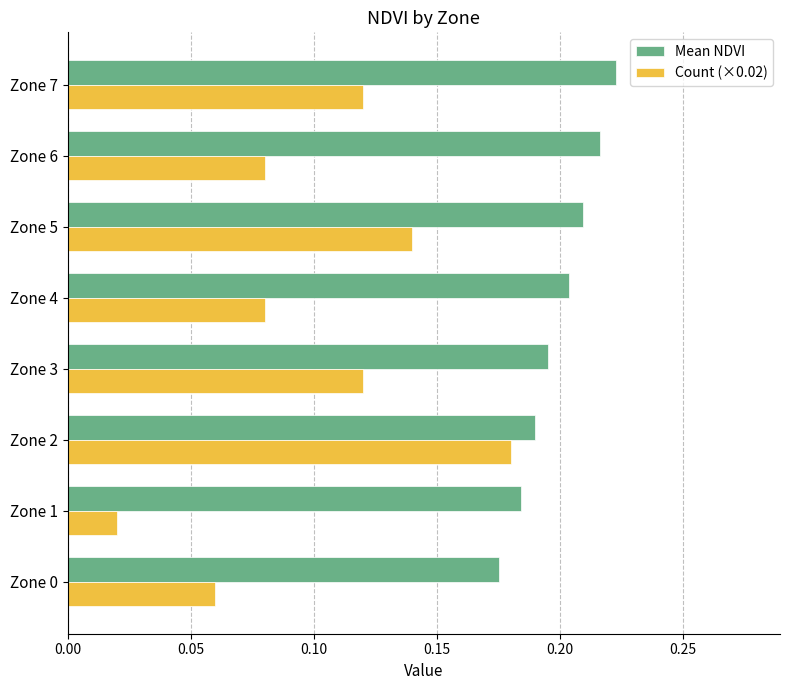

Is it true that Count (×0.02) equals 0.0 at Zone 7?

False